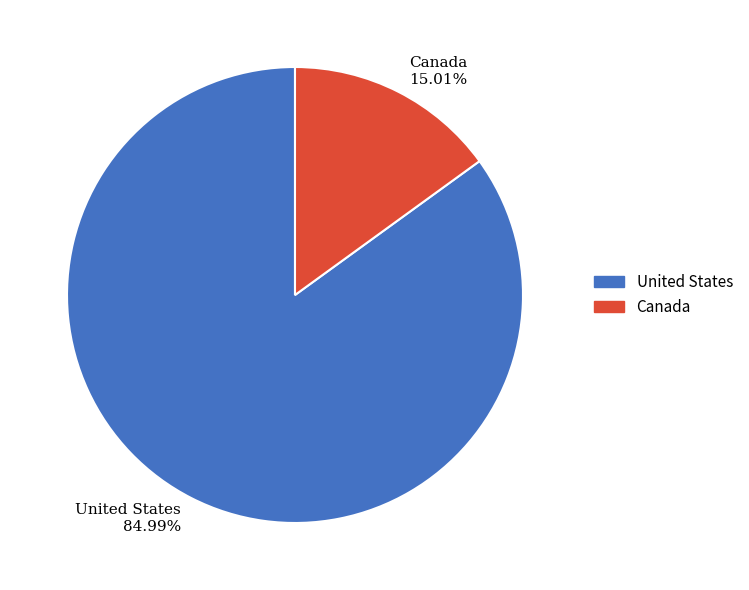

What portion of the pie excludes United States?

15.0%